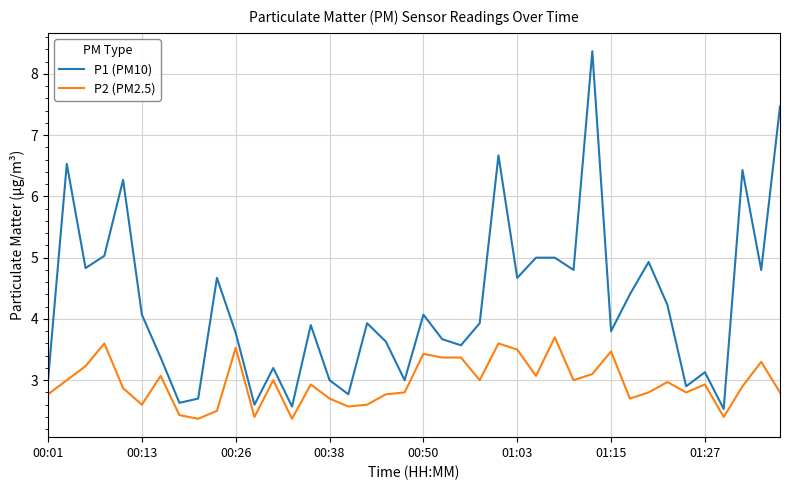

True or false: P1 (PM10) and P2 (PM2.5) intersect in this chart.

False